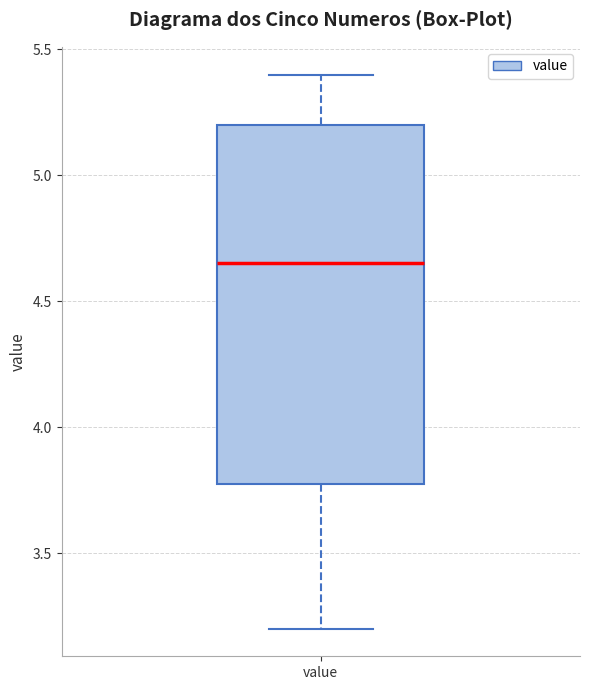

Read this box plot against the y-axis: the position of the median line, the range covered by the box, and the ends of both whiskers. The values are not printed on the chart, so give them approximately, as read against the axis.

median 4.65, box 3.80 to 5.20, whiskers 3.20 to 5.40